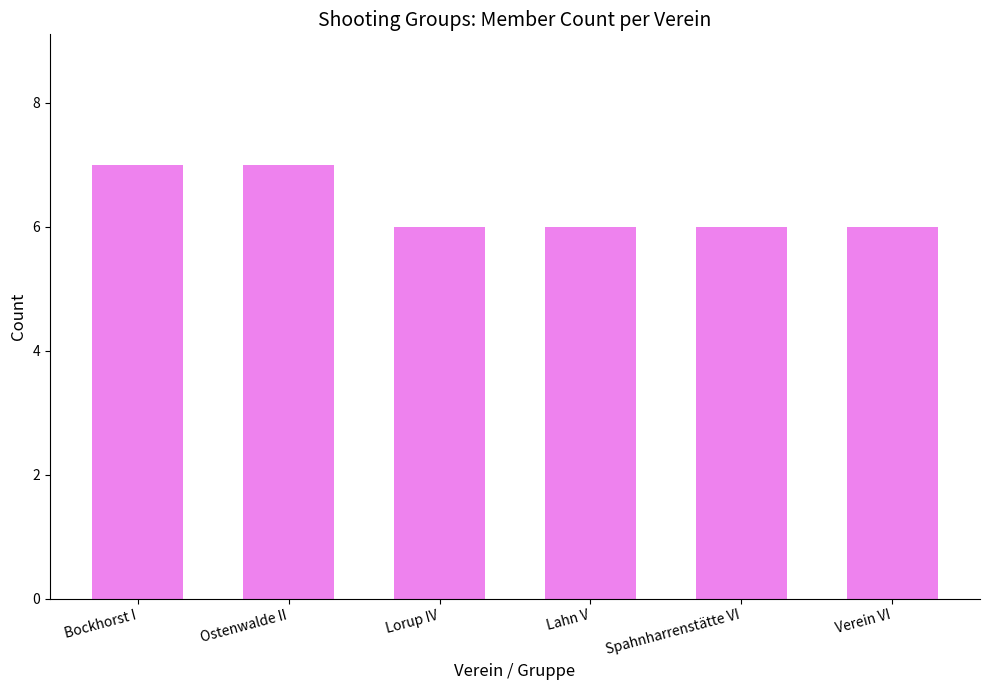

What is the label of the 1st bar from the right?

Verein VI